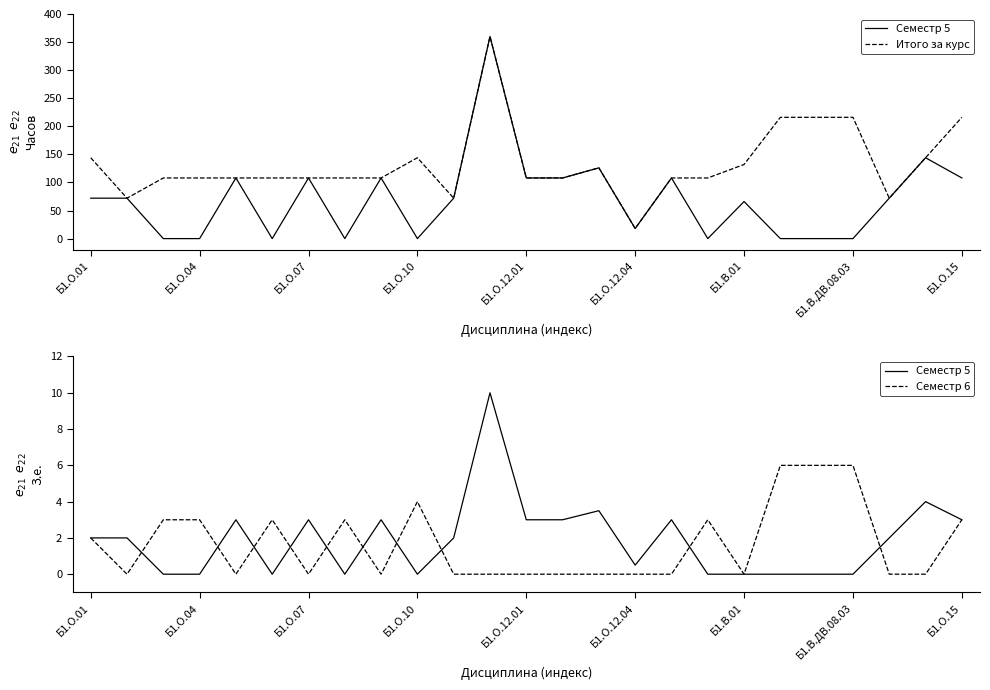

What are all the series names shown in the legend?

Семестр 5, Итого за курс, Семестр 6